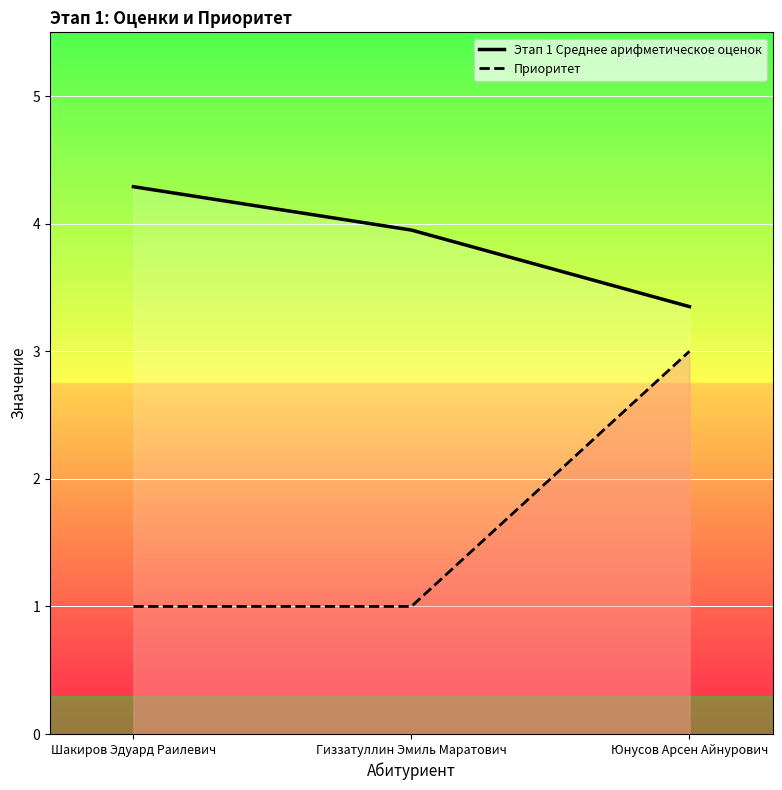

What is the average value of the Этап 1 Среднее арифметическое оценок series?

3.9